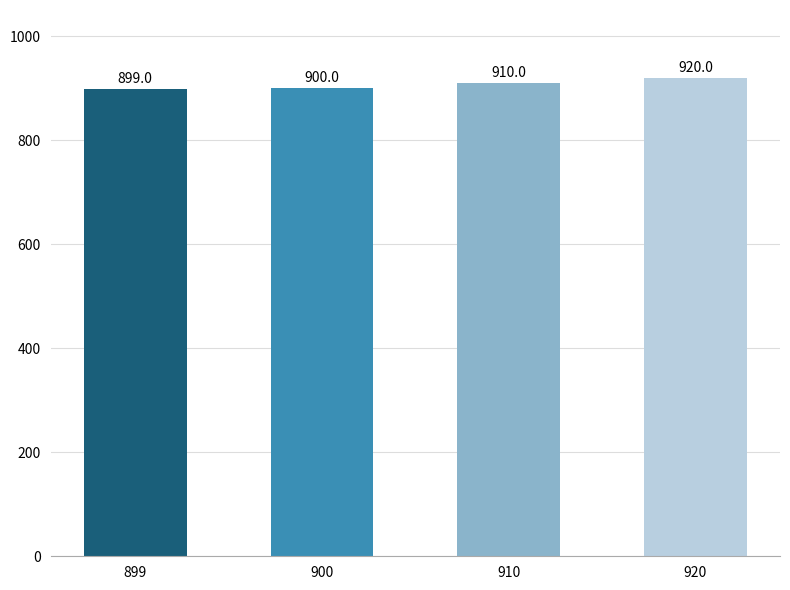

What is the approximate value at 920, to the nearest 5?

920